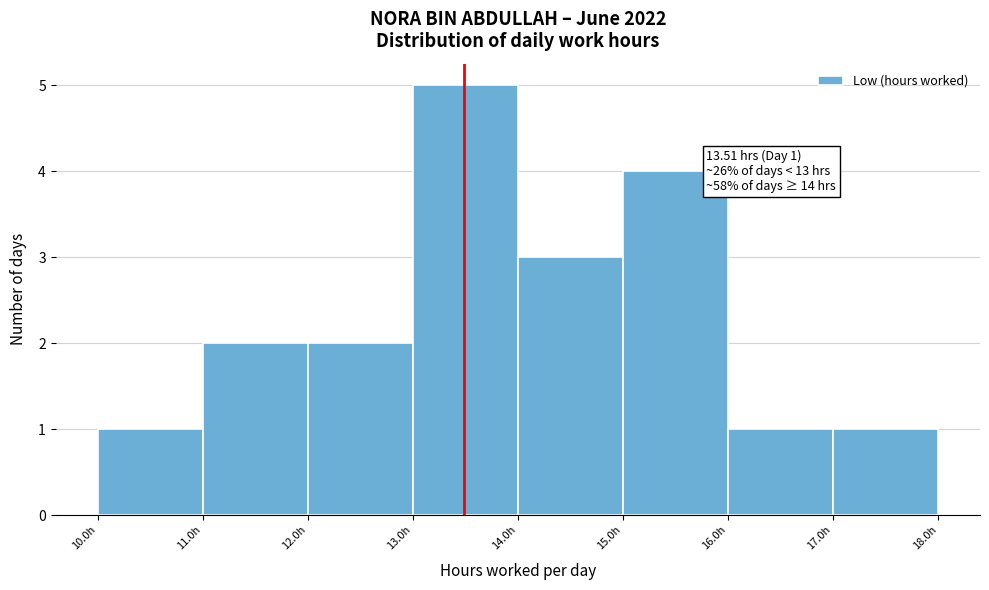

Over which range of the x-axis is the bar tallest?

13 to 14